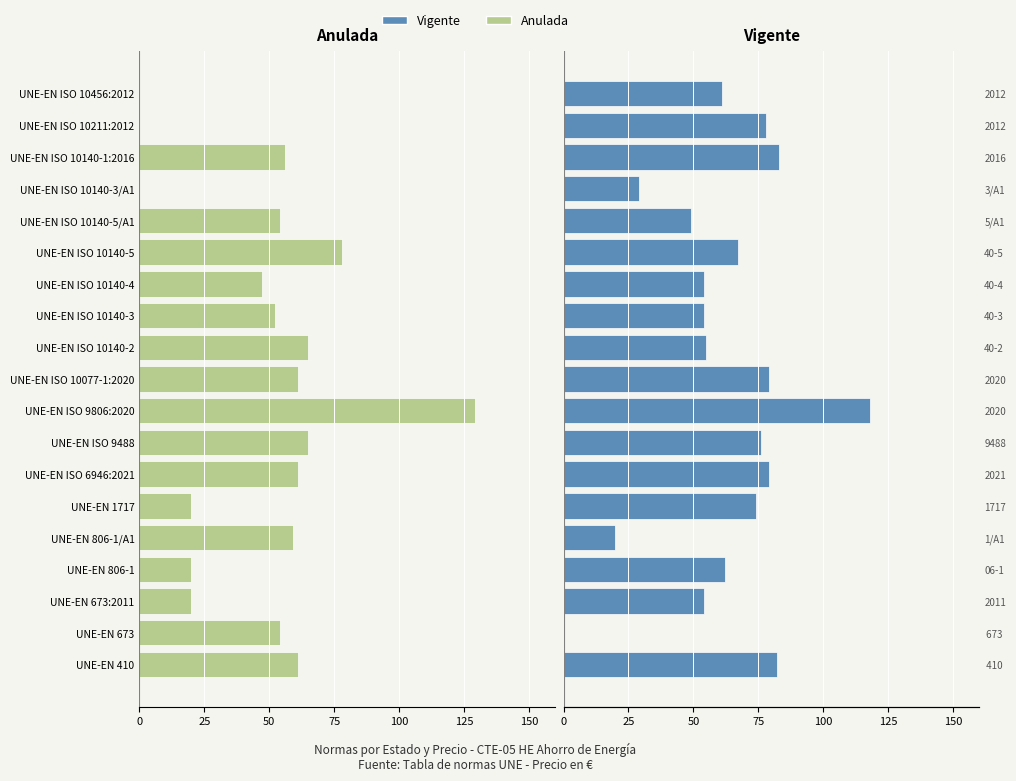

Reading right to left, extract all data points from this chart.

Anulada: 0	0	-56	0	-54	-78	-47	-52	-65	-61	-129	-65	-61	-20	-59	-20	-20	-54	-61
Vigente: 61	78	83	29	49	67	54	54	55	79	118	76	79	74	20	62	54	0	82